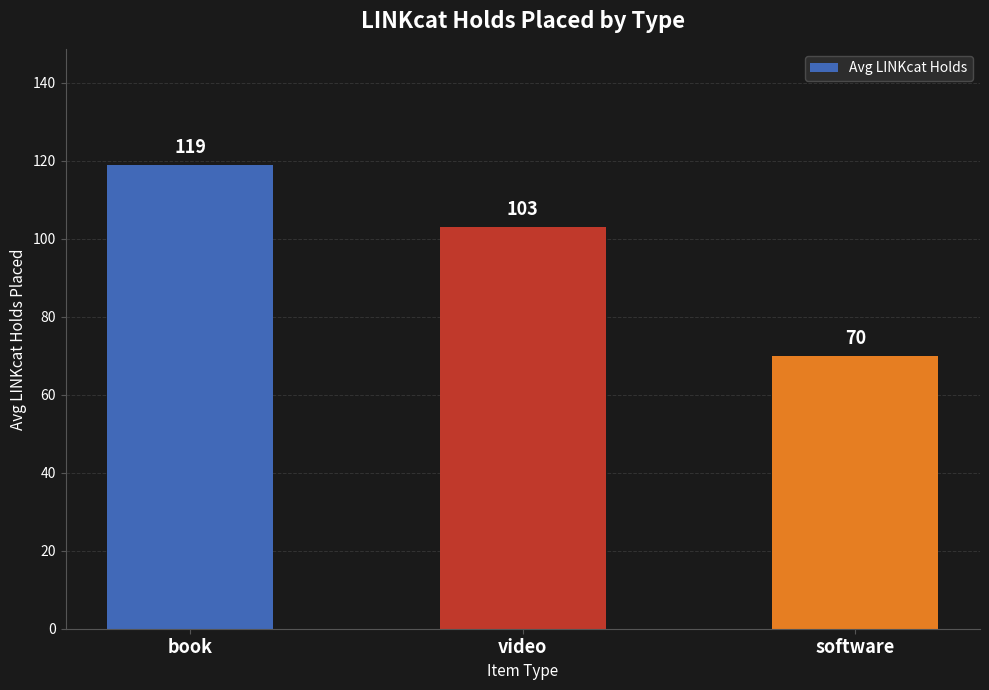

Reading left to right, list all the values displayed in this chart.

119	103	70